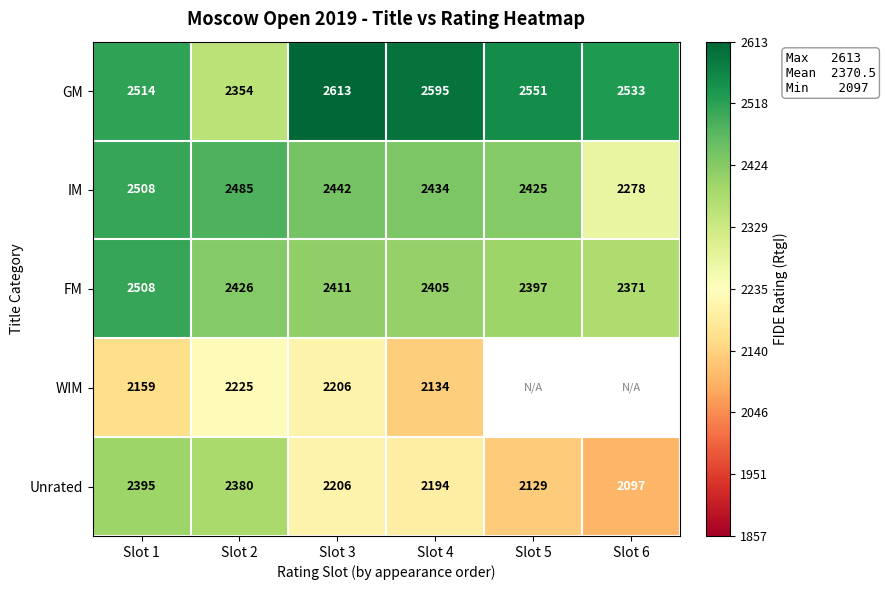

What is the sum of the FM values at Slot 3 and Slot 4?

4816